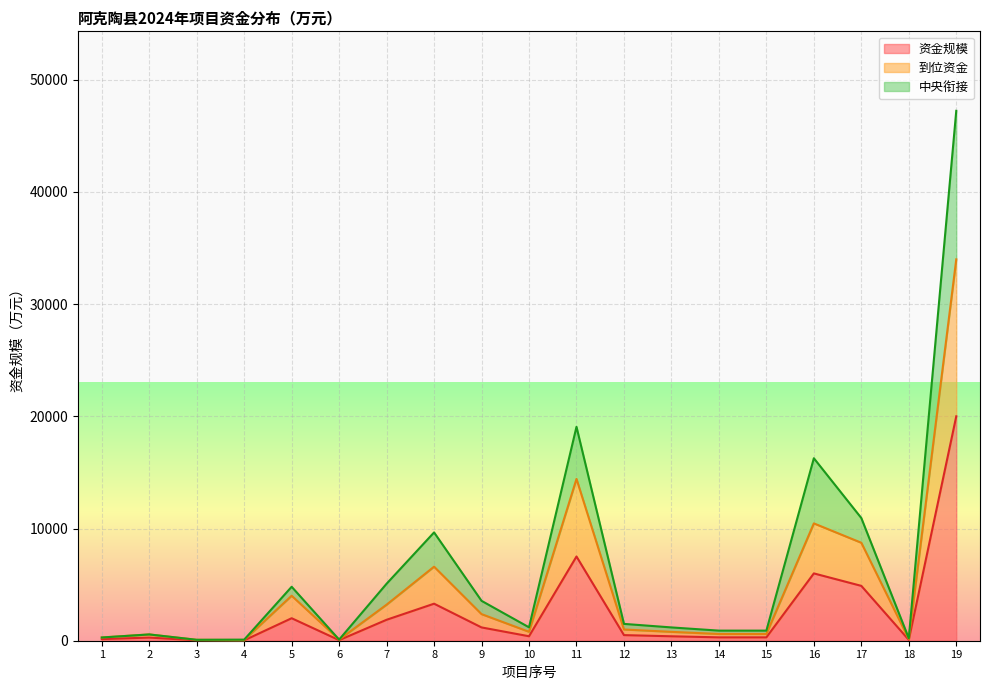

At which label does 到位资金 first exceed 796?

5